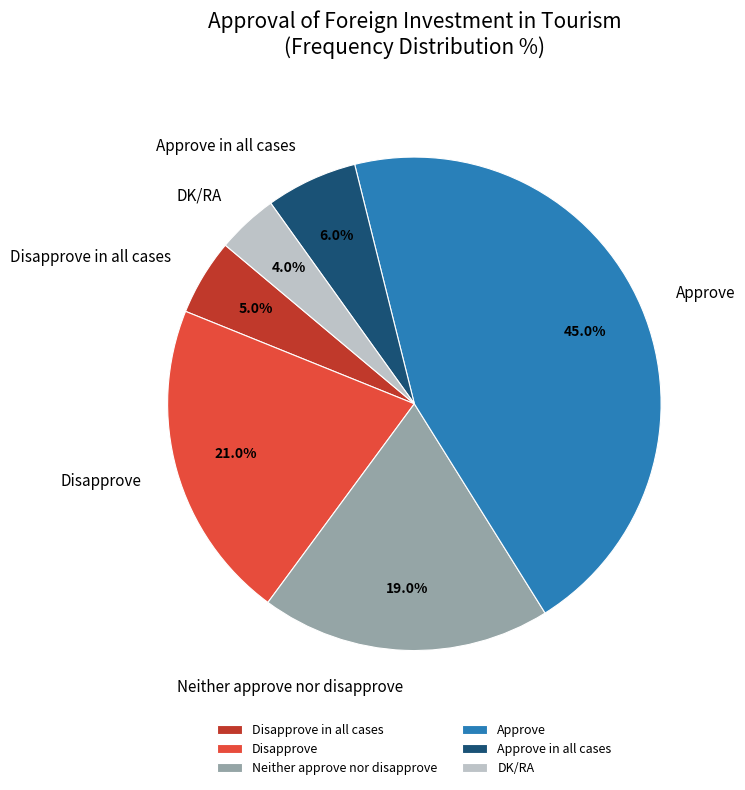

Is there any slice that represents more than half of the pie?

No